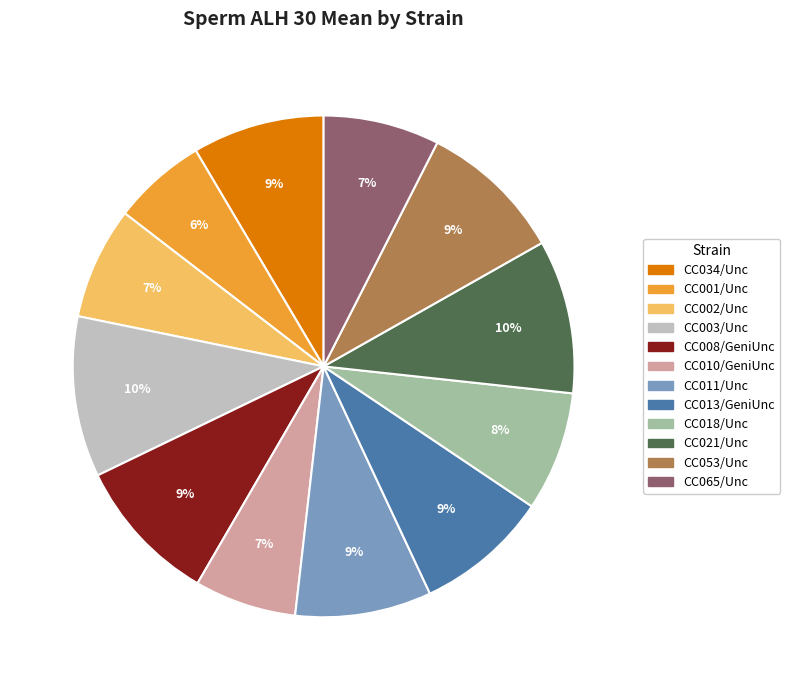

Does CC034/Unc account for over 50% of the chart?

No